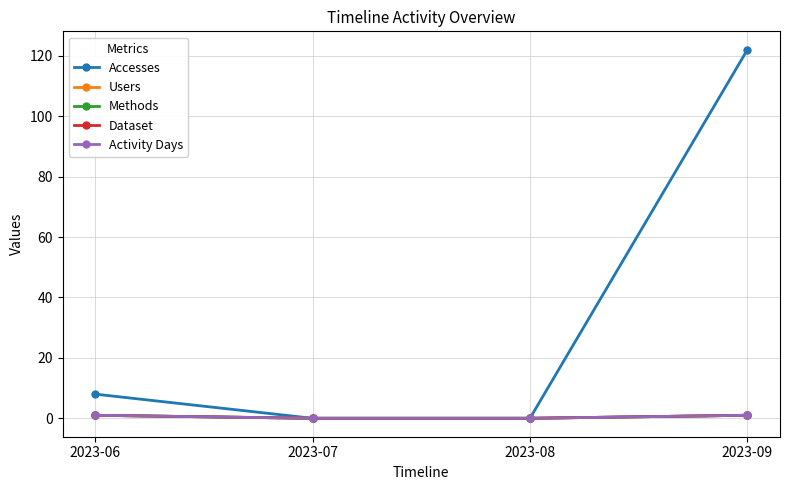

Reading left to right, extract all data points from this chart.

Accesses: 8	0	0	122
Users: 1	0	0	1
Methods: 1	0	0	1
Dataset: 1	0	0	1
Activity Days: 1	0	0	1